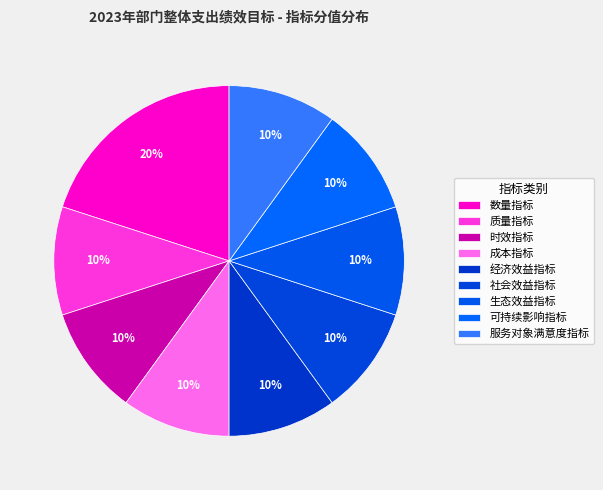

Which has a higher value, 生态效益指标 or 数量指标?

数量指标